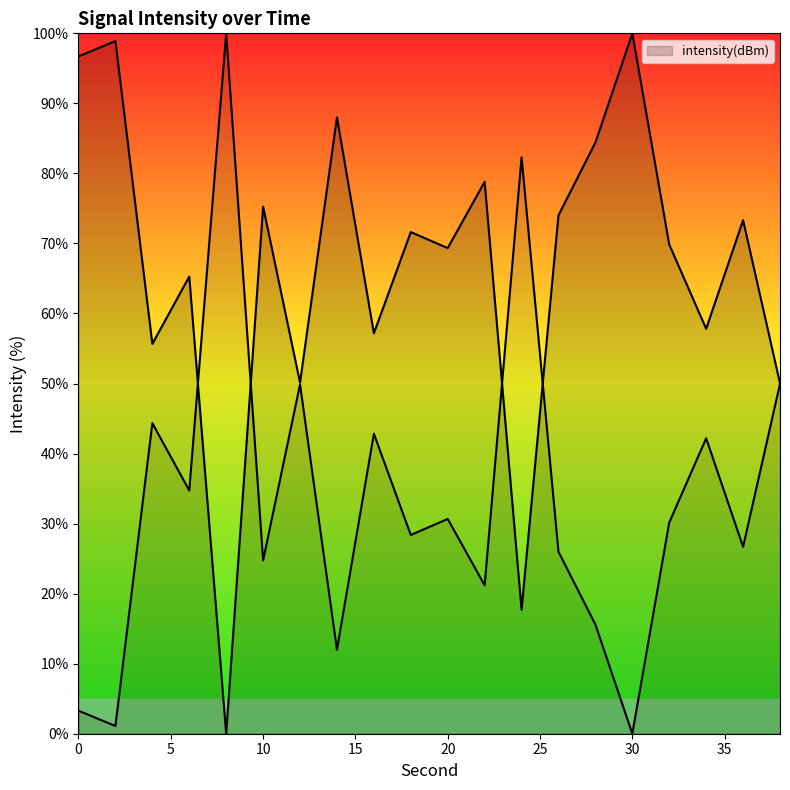

Count the number of categories in the chart.

20